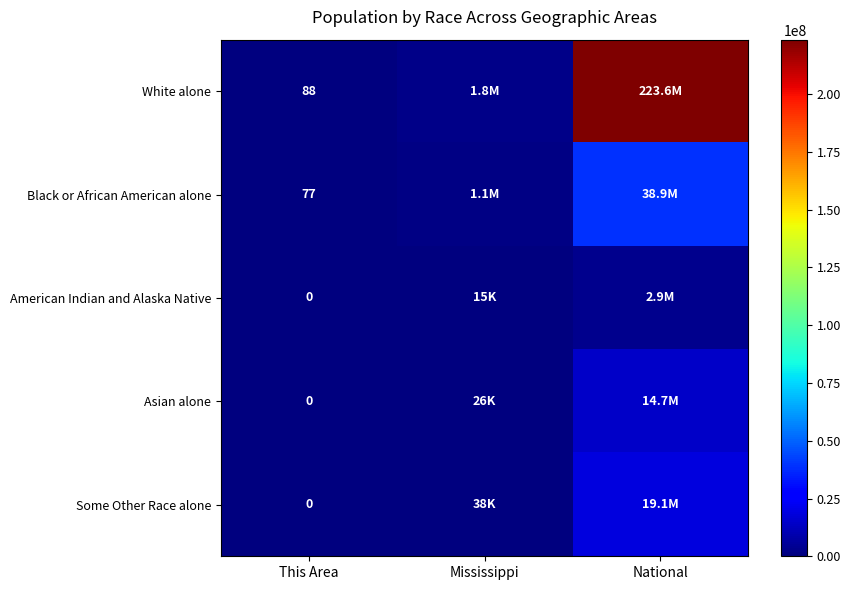

At which category is the sum across all series the highest?

National